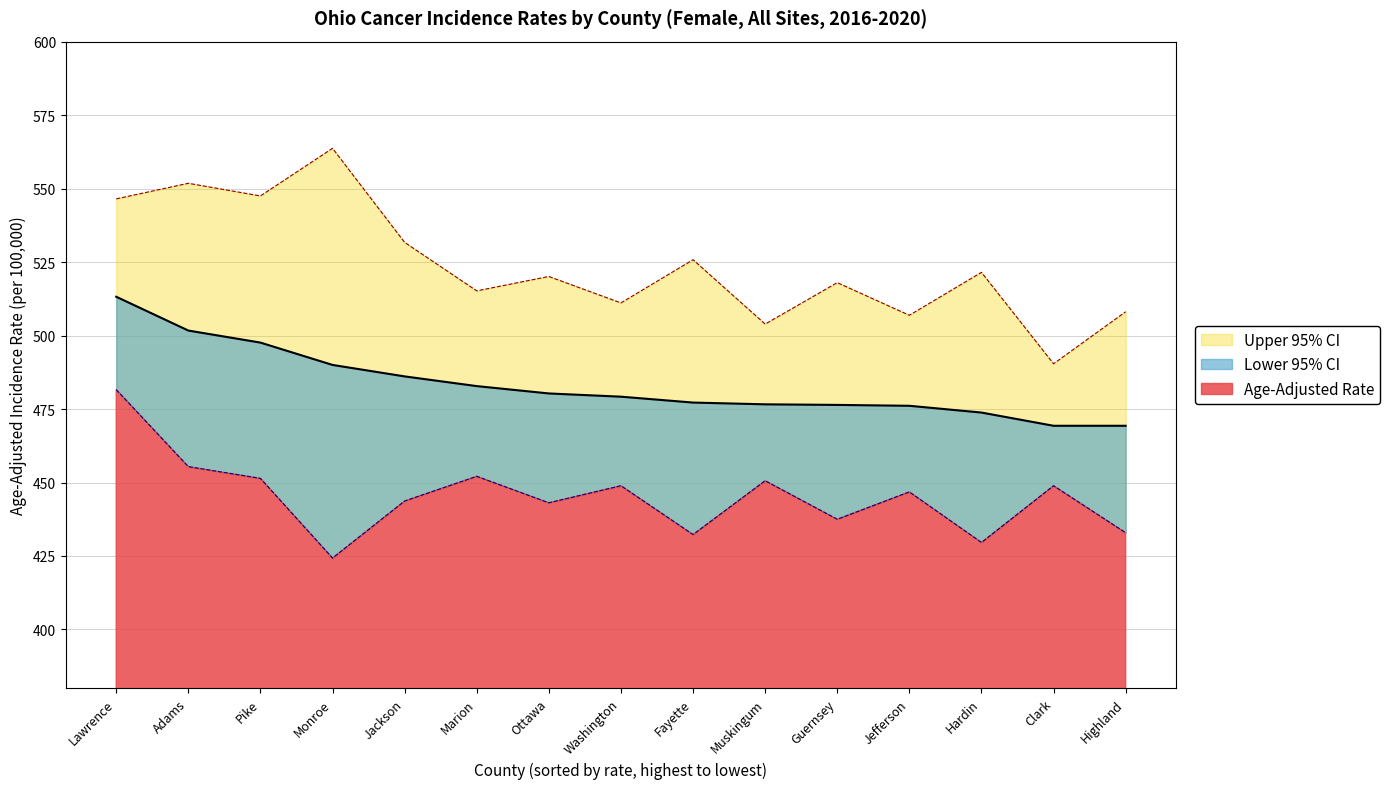

What is the difference between the highest and lowest values at Ottawa?

77.0